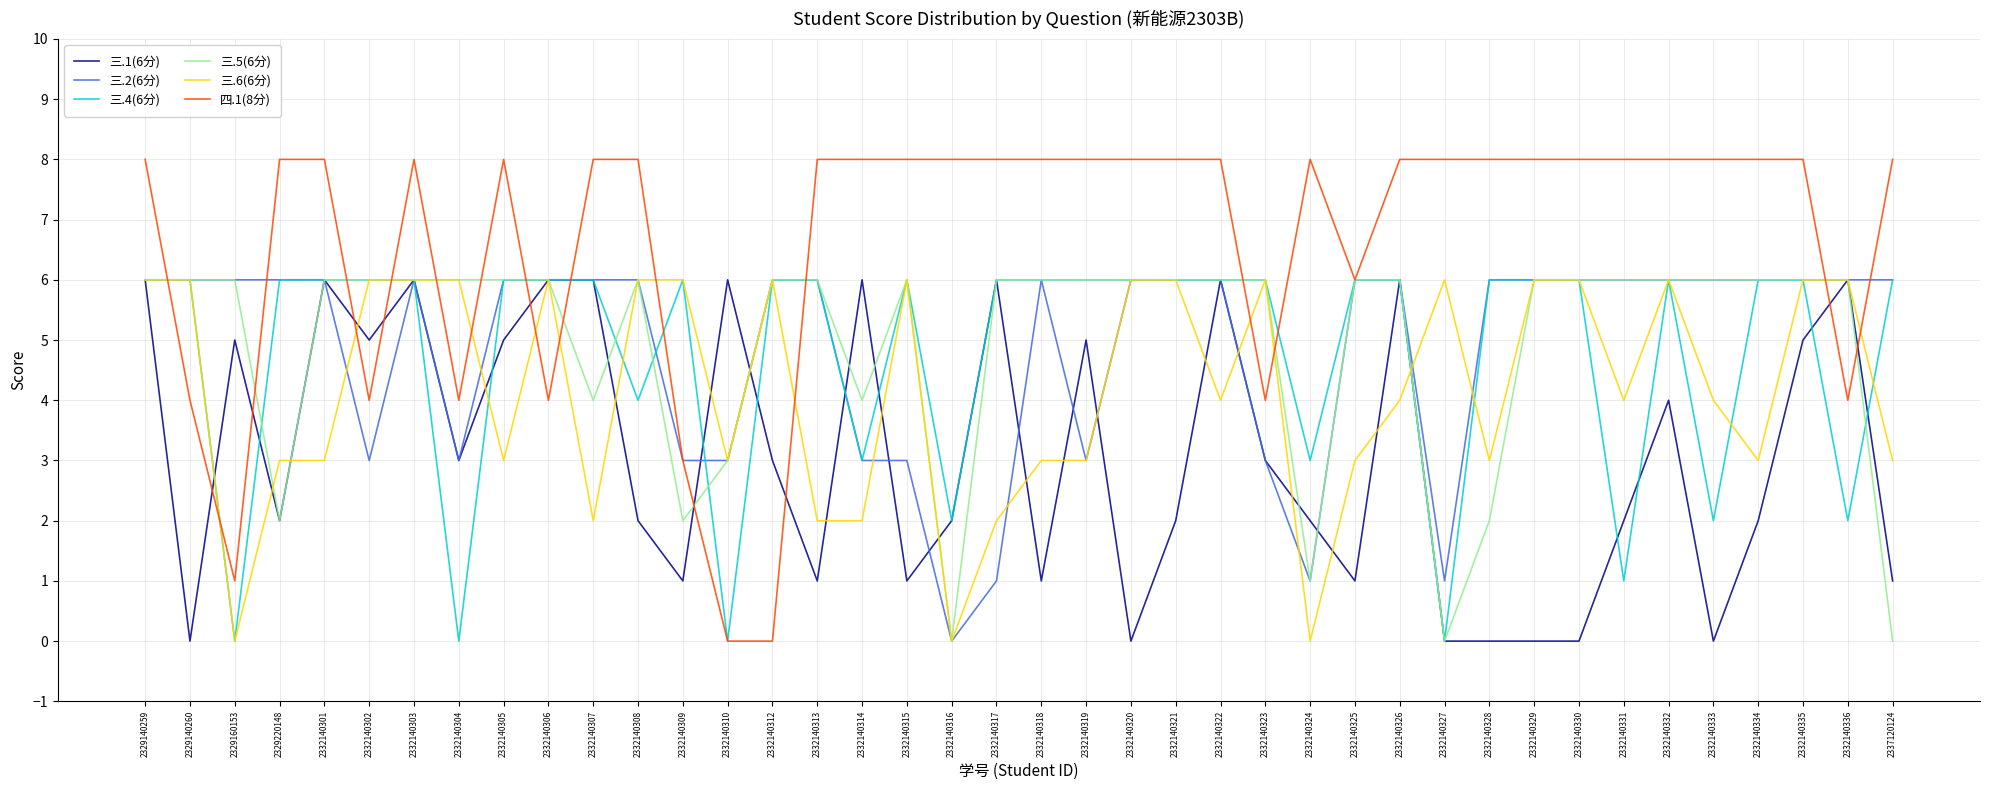

True or false: 三.6(6分) and 四.1(8分) intersect in this chart.

True